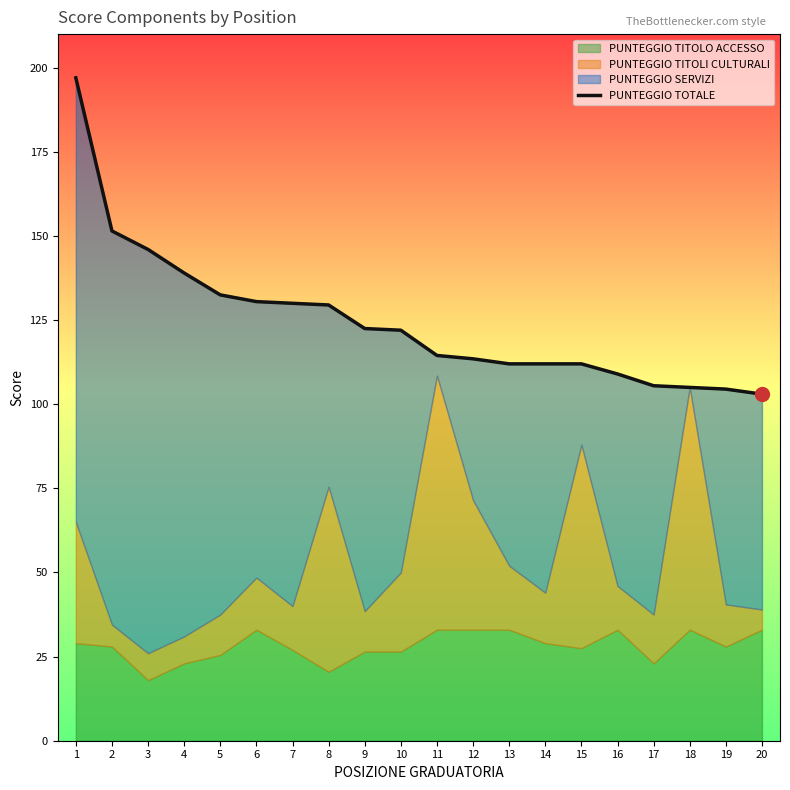

What is the difference between the maximum and minimum values?

94.0